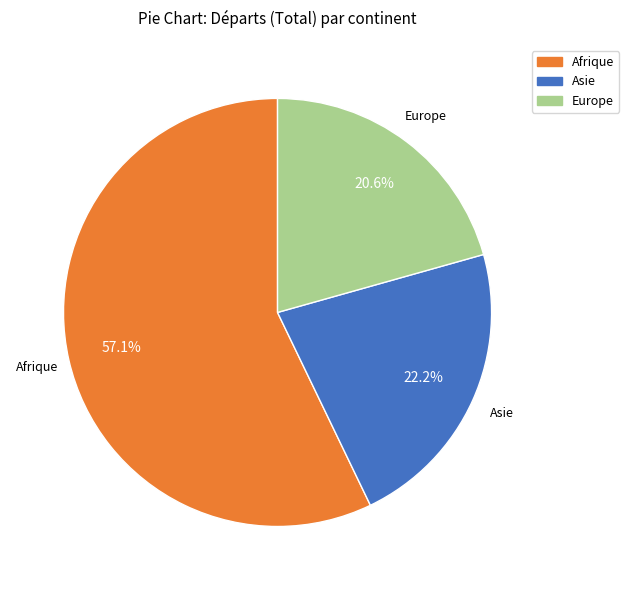

How many segments does this pie chart have?

3